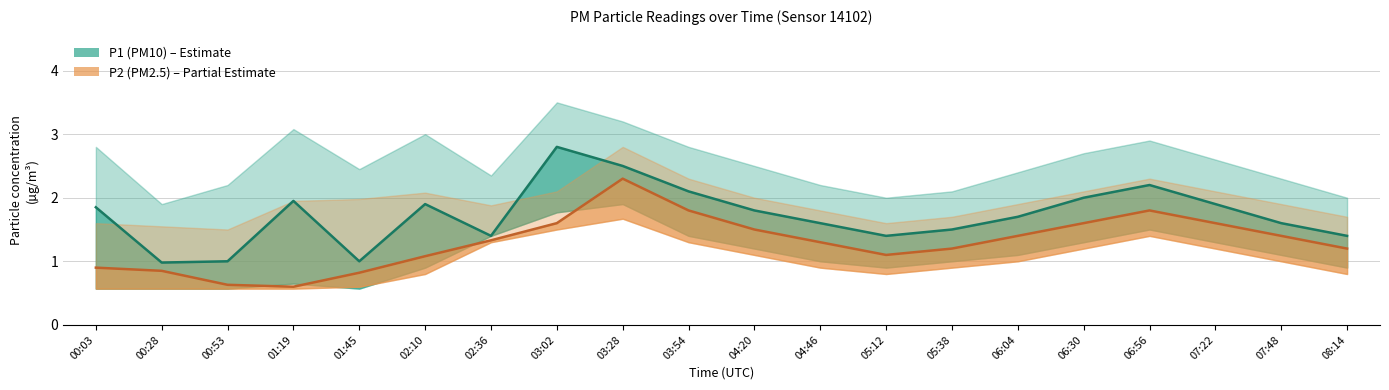

True or false: P2 (PM2.5) has a value of 1.8 at 06:56.

True